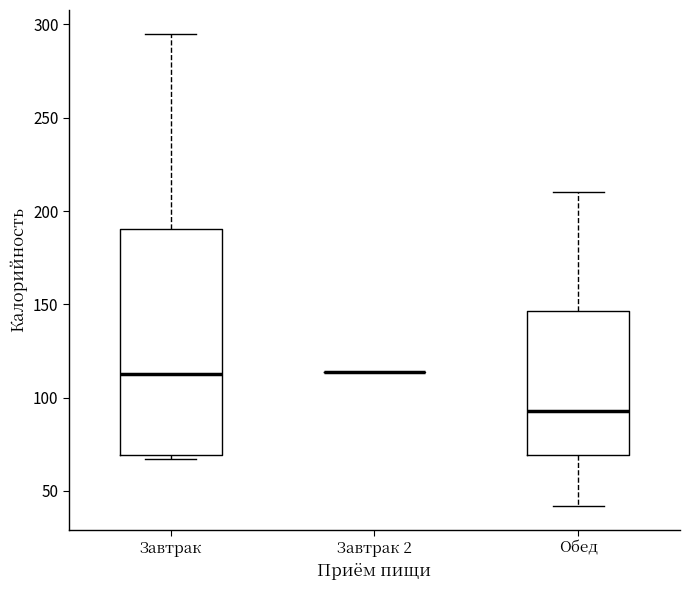

Comparing the boxes themselves (not the whiskers), which one is the tallest?

Завтрак